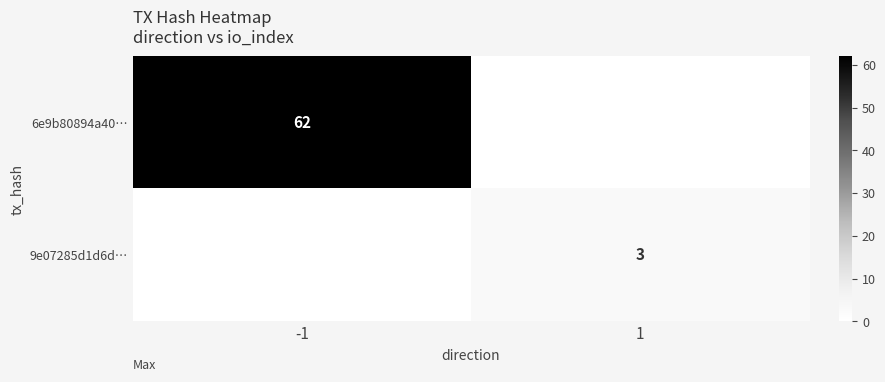

The value of 9e07285d1d6d… at 1 is 1. True or false?

False